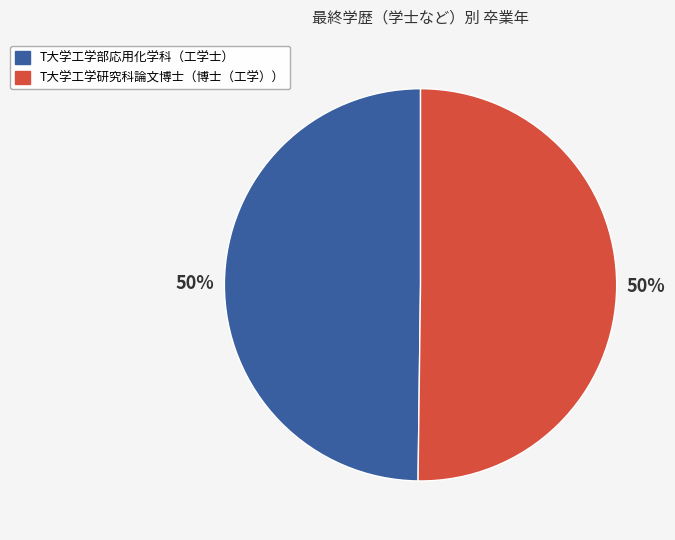

Is it true that T大学工学研究科論文博士（博士（工学）） is 50% of the pie?

True